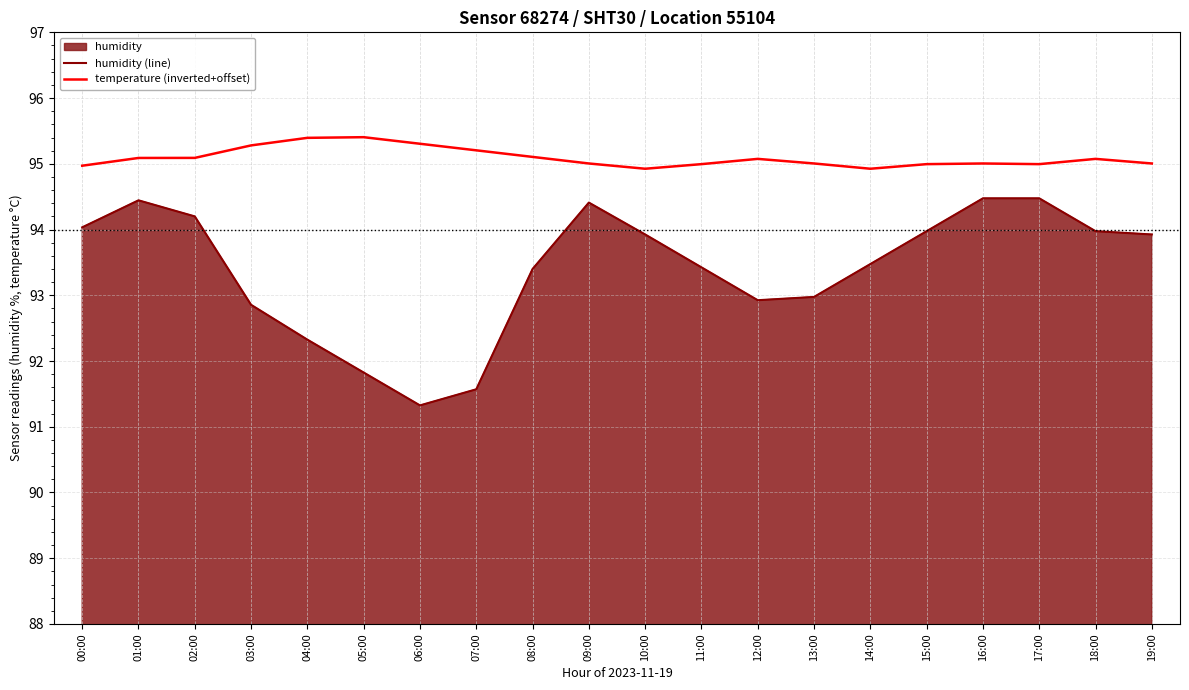

At which category is the sum across all series the highest?

01:00